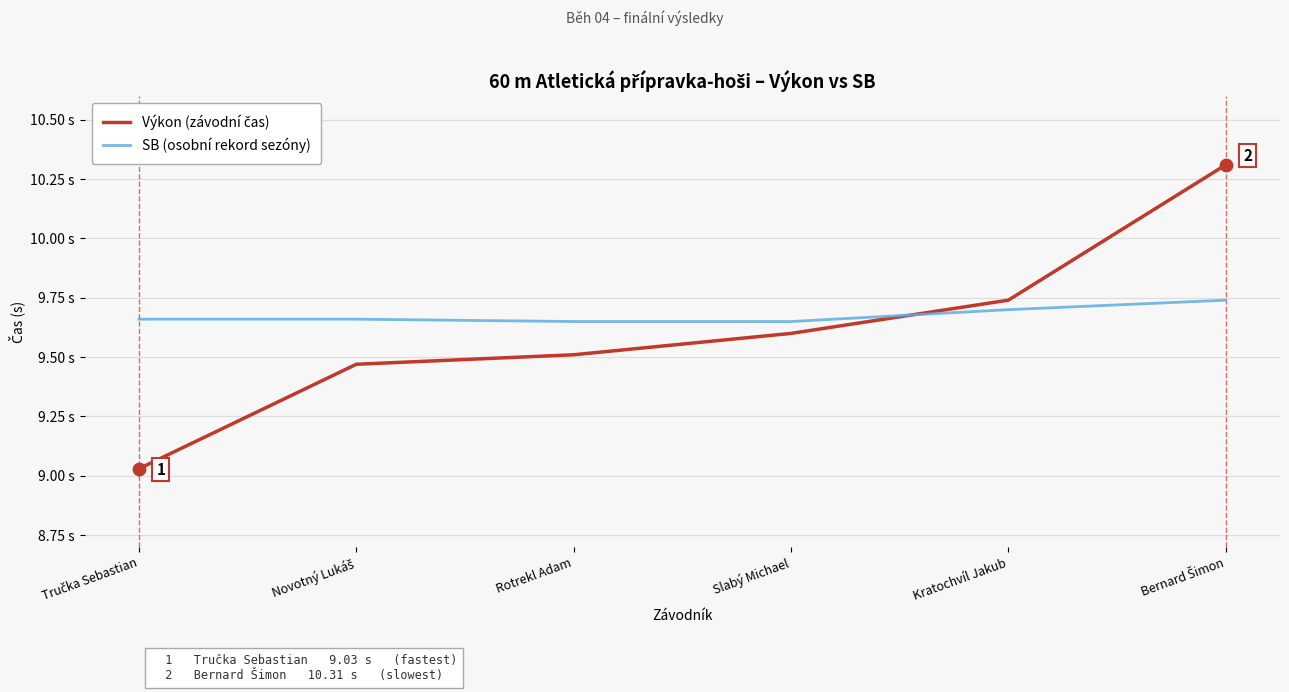

At how many categories does at least one series exceed 10?

1